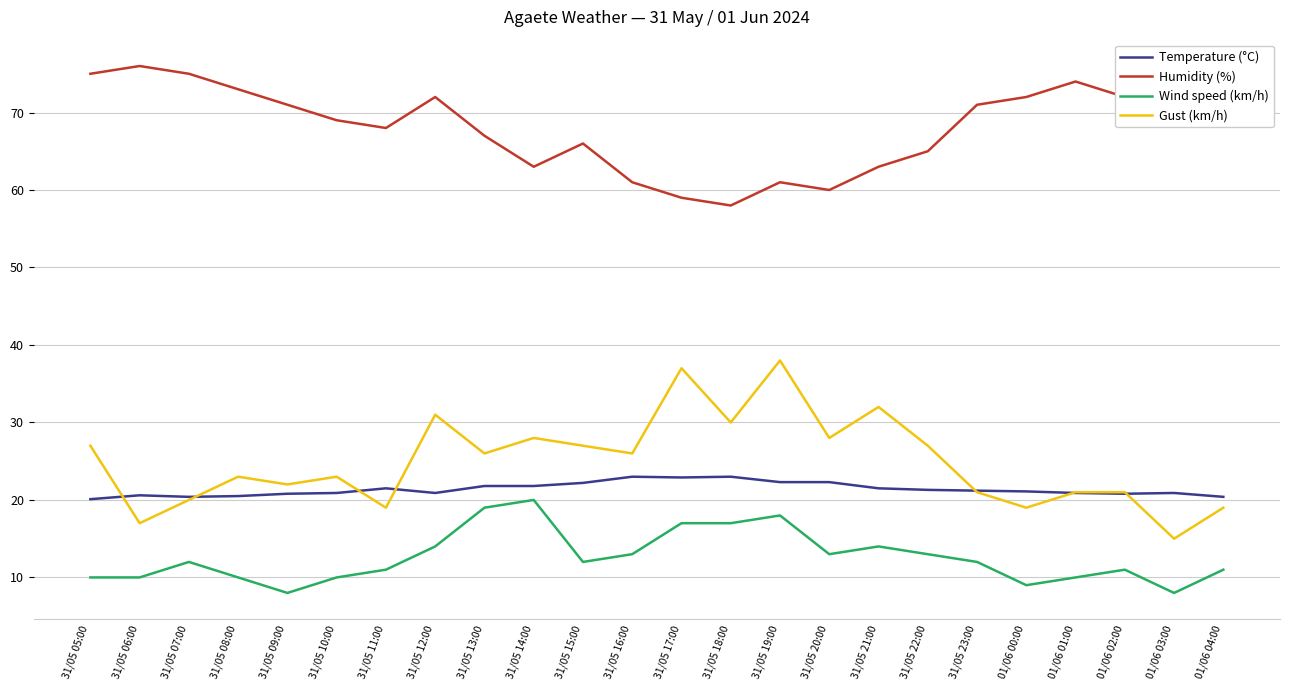

What is the spread (max minus min) of values at 31/05 17:00?

42.0